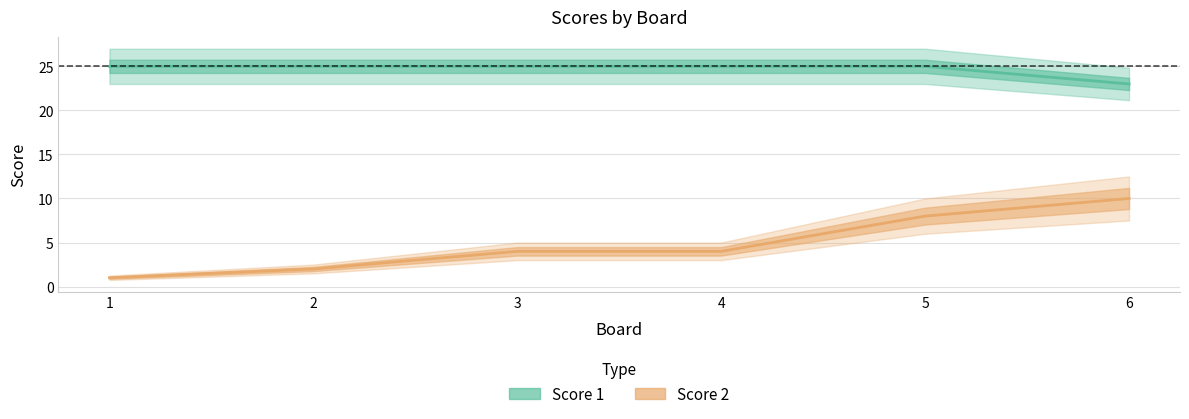

What are all the series names shown in the legend?

Score 1, Score 2